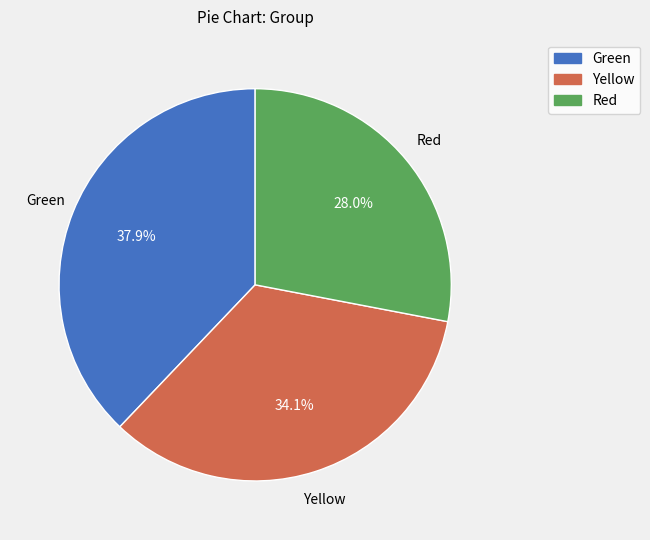

To the nearest percent, what is the average slice percentage?

33%